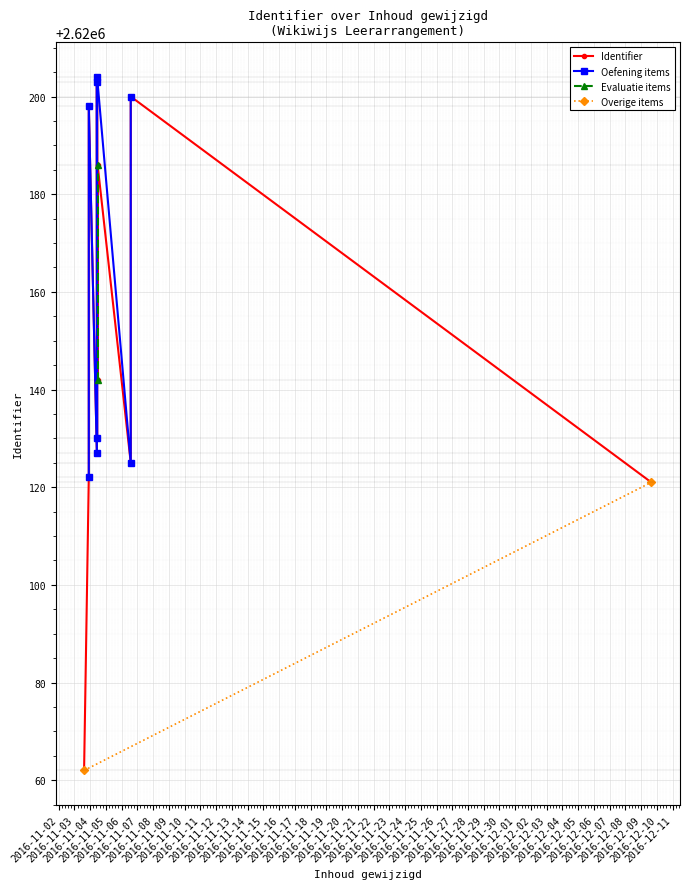

What is the smallest value displayed?

2620062